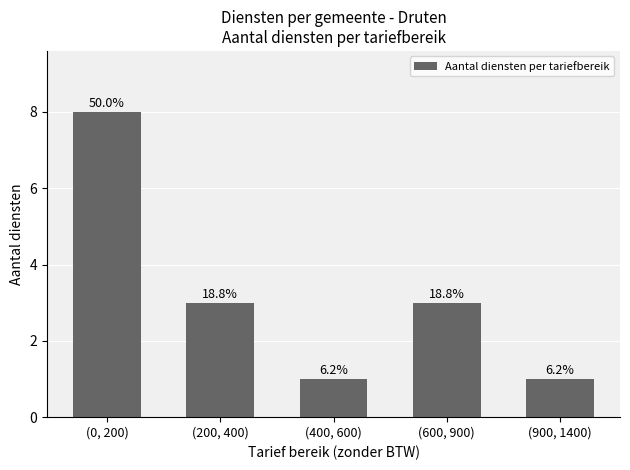

Are the bars horizontal?

No